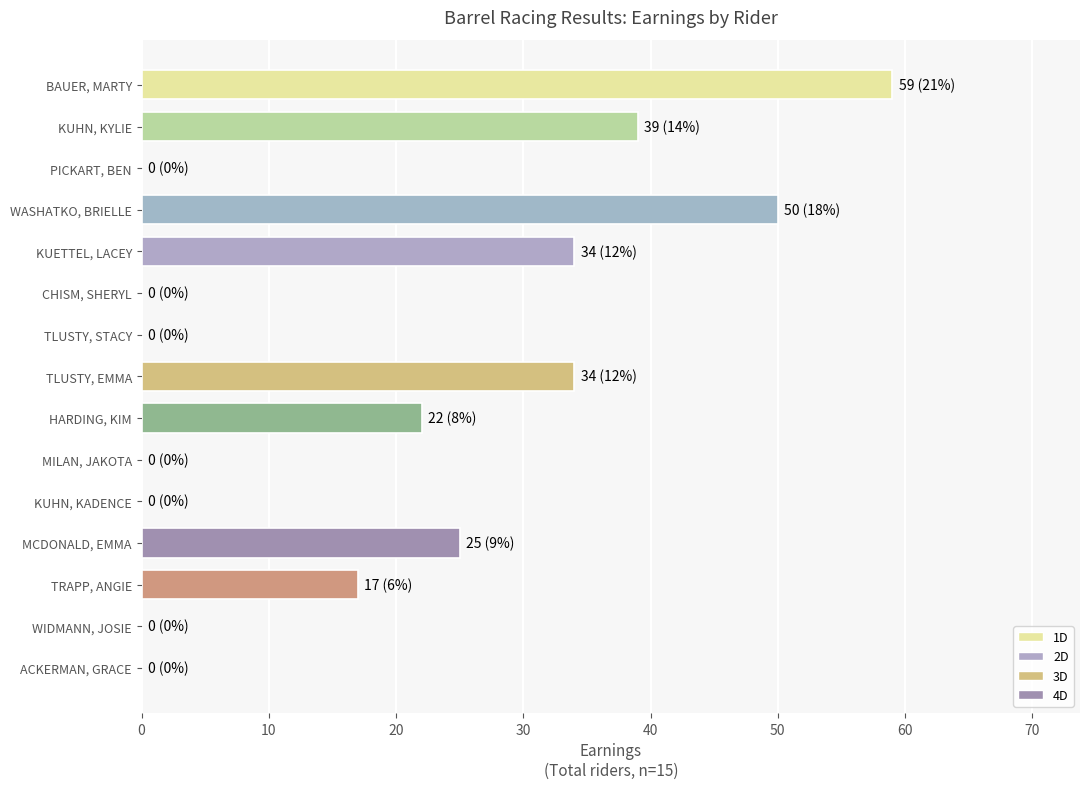

What is the maximum value shown in the chart?

59